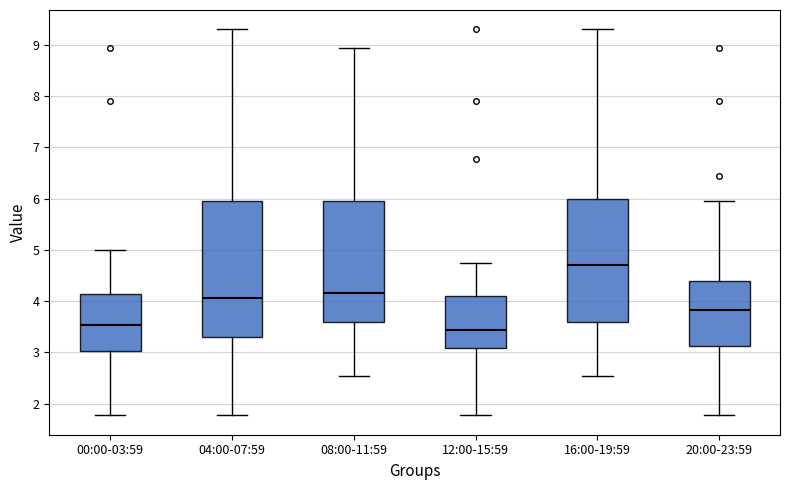

Reading left to right, transcribe this box plot: for each box, give where its median line is, the range the box spans, and where its two whiskers end, as read against the y-axis. The values are not printed on the chart, so give them approximately, as read against the axis.

00:00-03:59: median 3.5, box 3.0 to 4.1, whiskers 1.8 to 5.0
04:00-07:59: median 4.1, box 3.3 to 6.0, whiskers 1.8 to 9.3
08:00-11:59: median 4.2, box 3.6 to 6.0, whiskers 2.5 to 8.9
12:00-15:59: median 3.4, box 3.1 to 4.1, whiskers 1.8 to 4.8
16:00-19:59: median 4.7, box 3.6 to 6.0, whiskers 2.5 to 9.3
20:00-23:59: median 3.8, box 3.1 to 4.4, whiskers 1.8 to 6.0